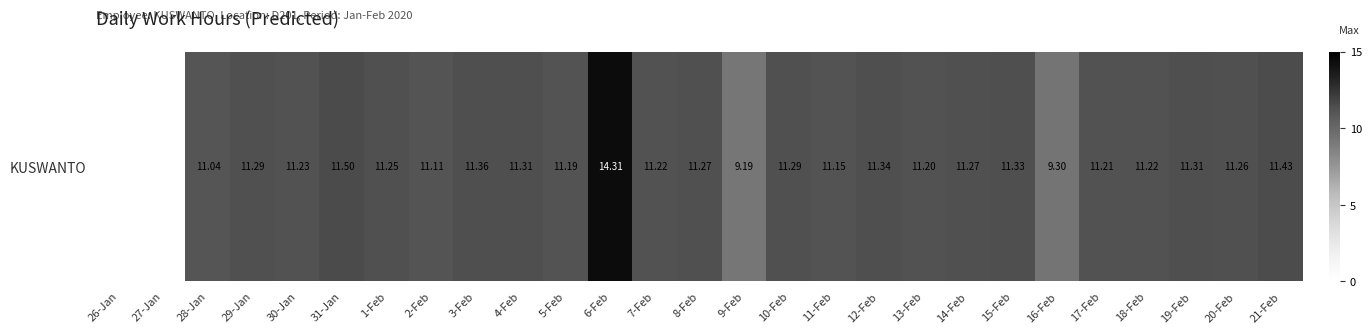

How many positive values are there?

25